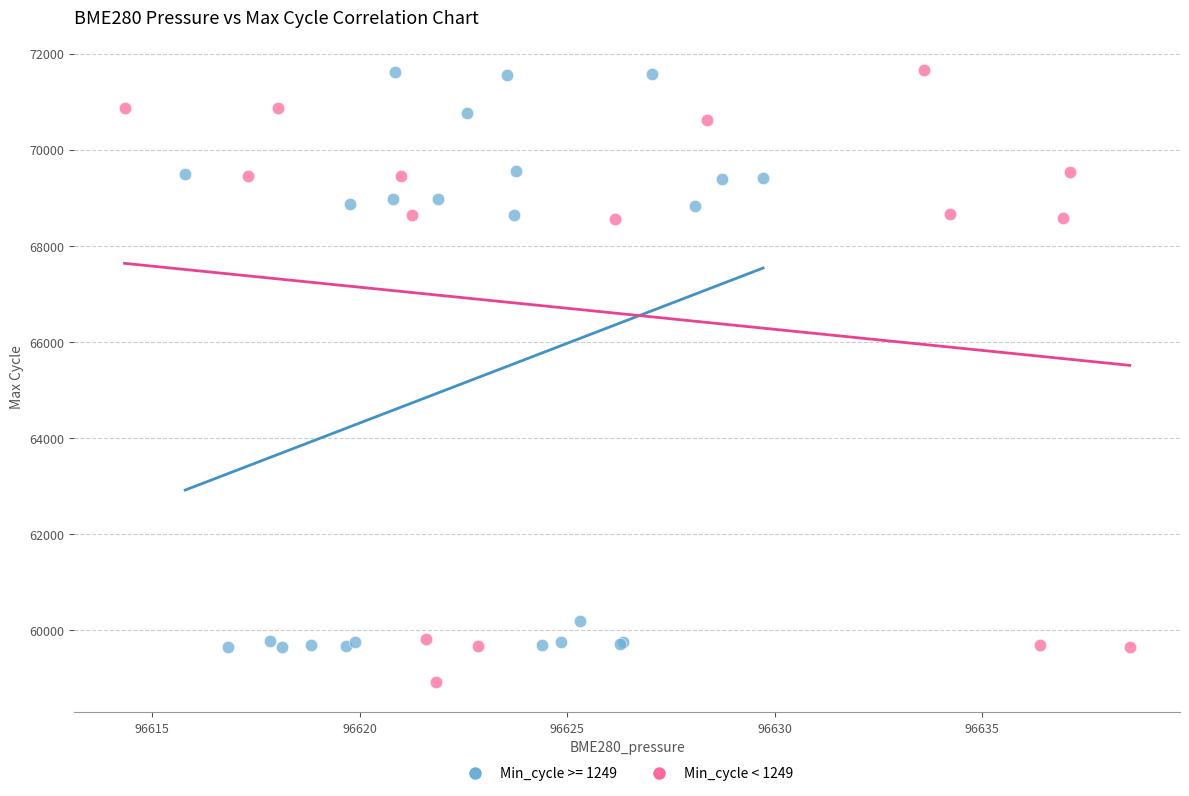

Which series reaches the minimum Y coordinate?

Min_cycle < 1249